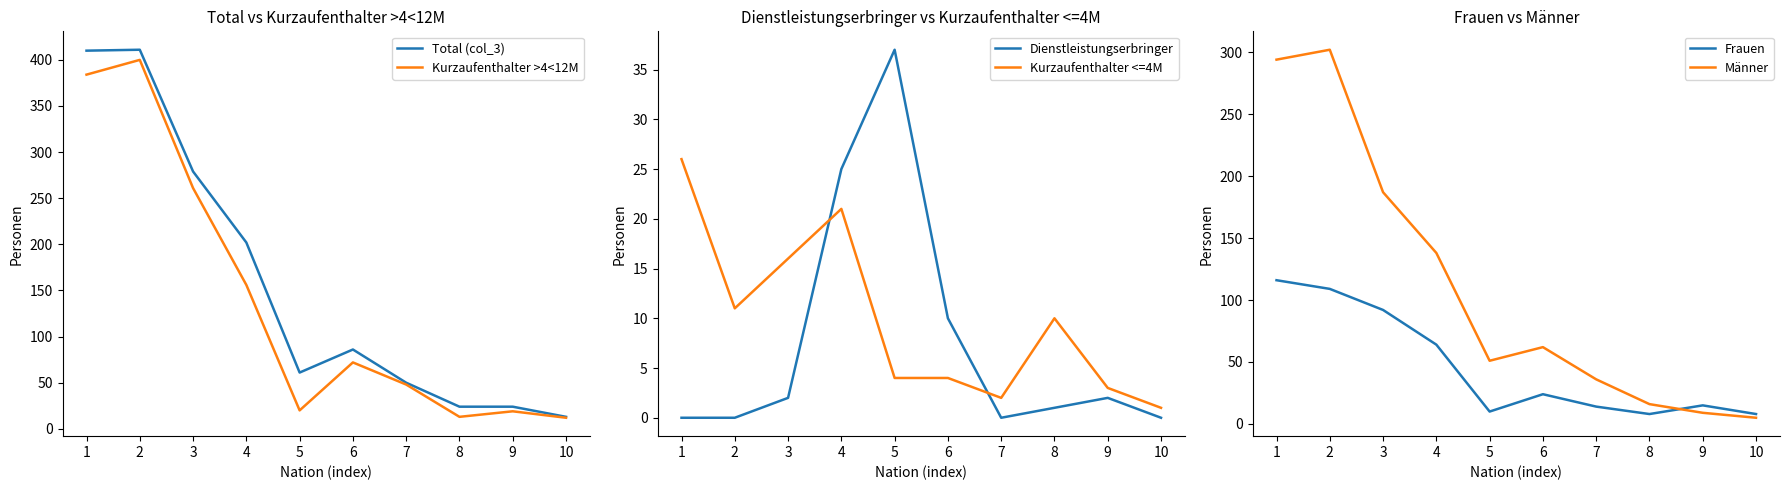

Which series ends up on top after the final intersection of Kurzaufenthalter >4<12M and Männer?

Kurzaufenthalter >4<12M